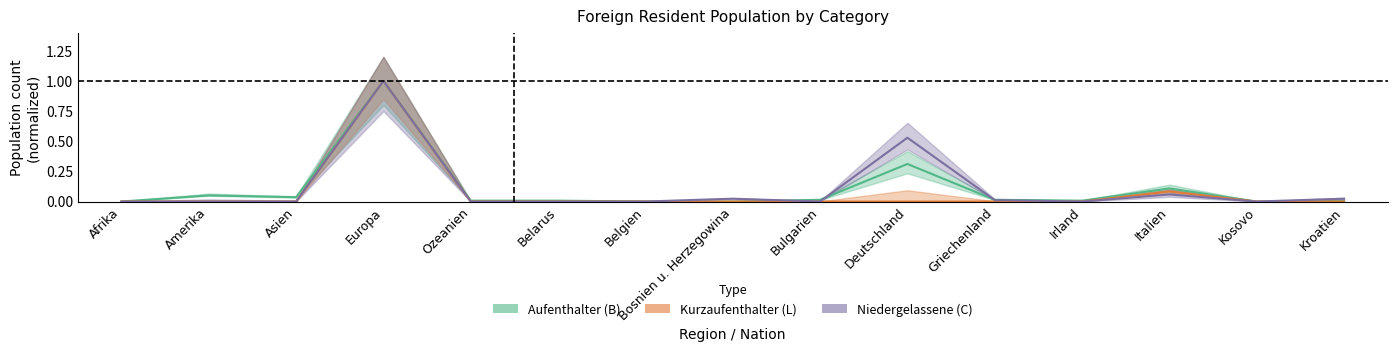

Is it true that Niedergelassene (C) equals 0.0 at Kroatien?

True